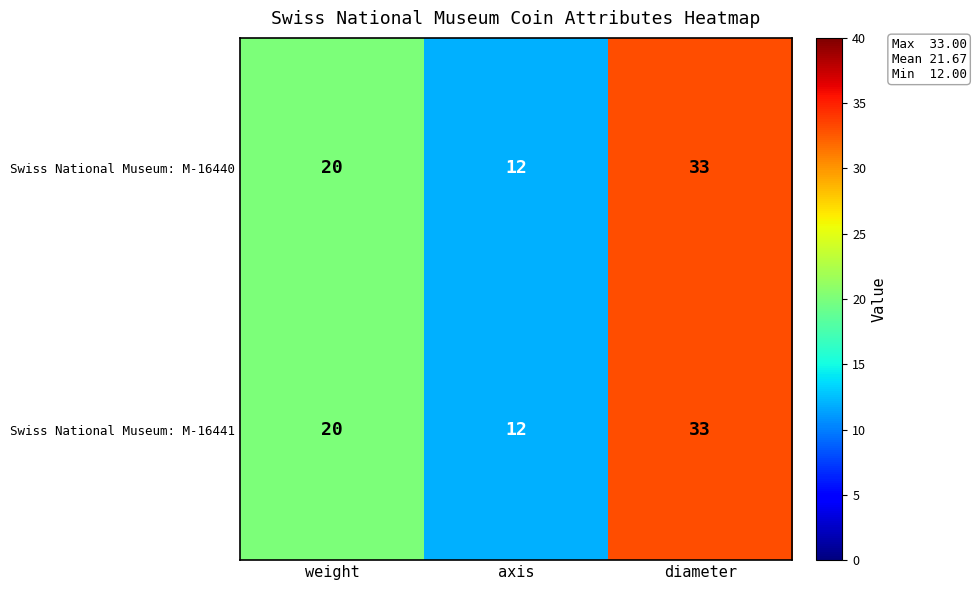

Reading left to right, extract all data points from this chart.

Swiss National Museum: M-16440: 20	12	33
Swiss National Museum: M-16441: 20	12	33